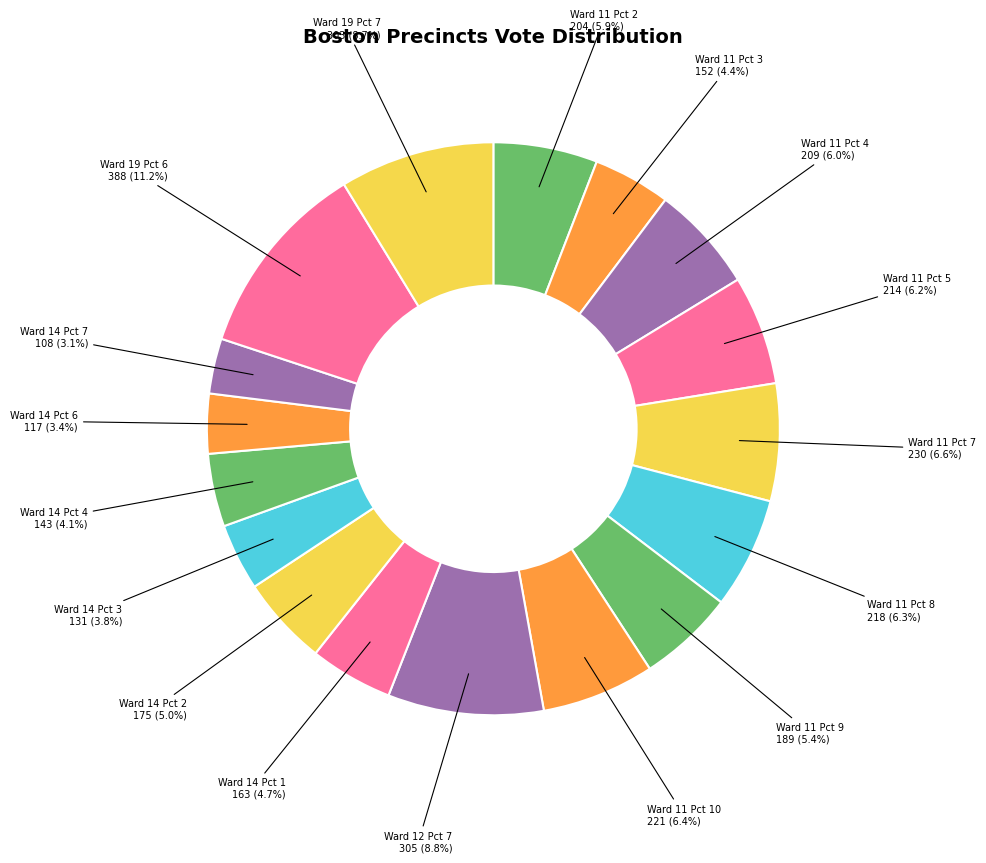

How many segments does this pie chart have?

17